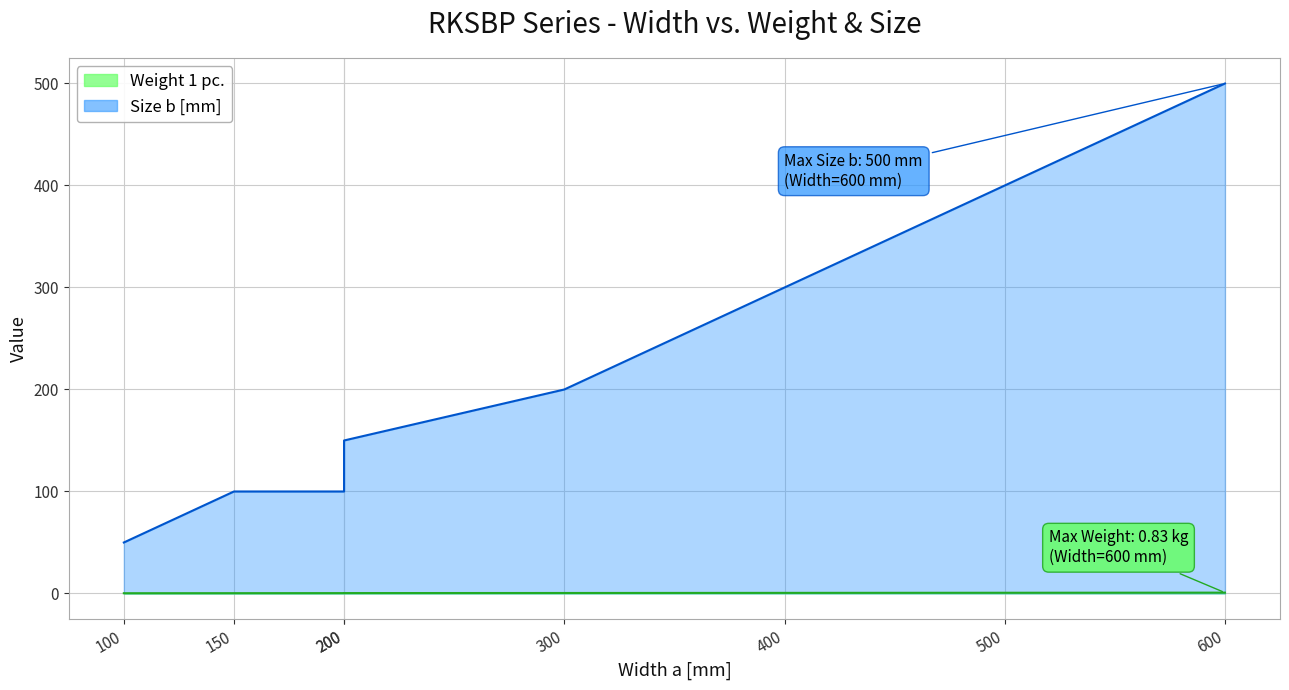

How many values in the Size b [mm] series exceed 200?

3